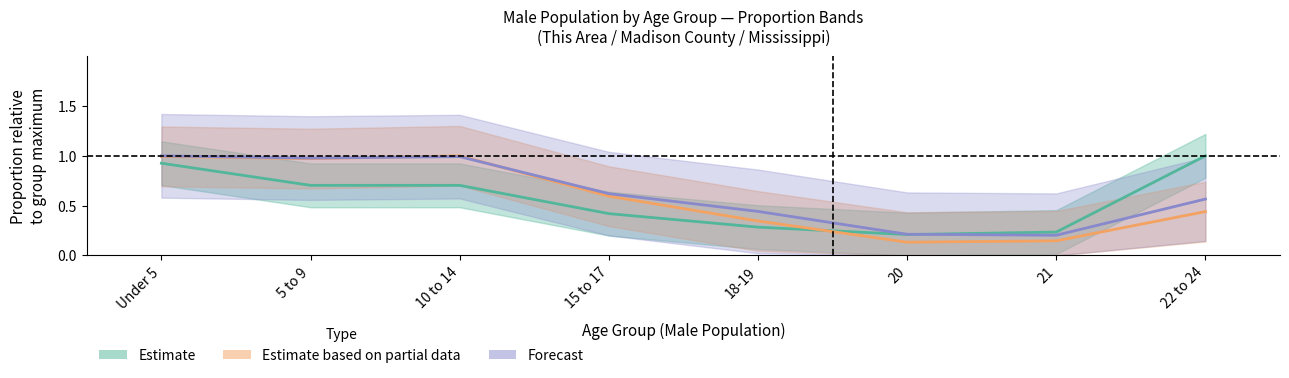

What is the approximate value of Estimate based on partial data (Madison Co.) at 15 to 17?

0.6